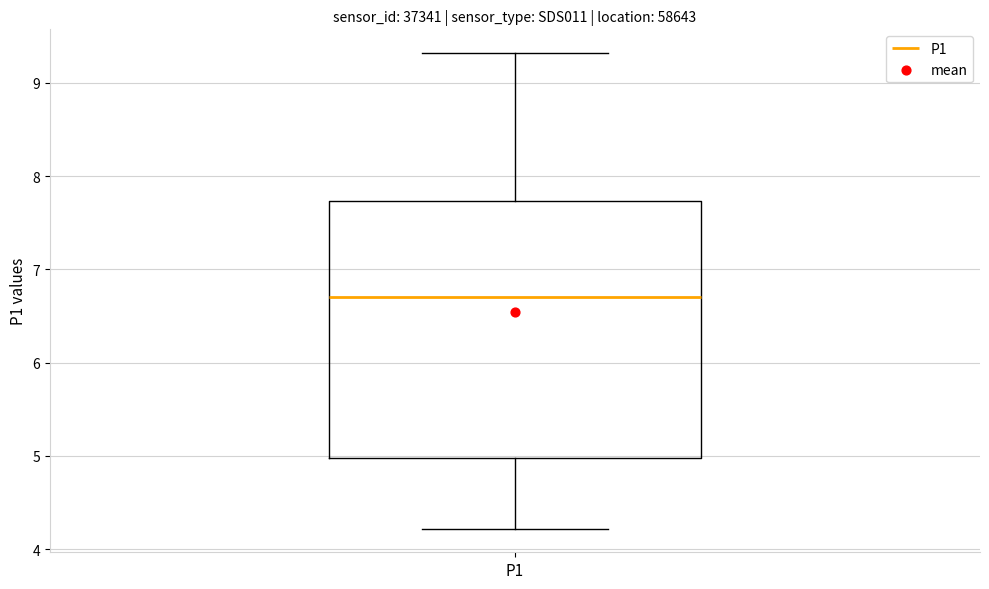

Where does the upper whisker of the box for P1 end on the y-axis? The values are not printed on the chart, so give them approximately, as read against the axis.

9.3